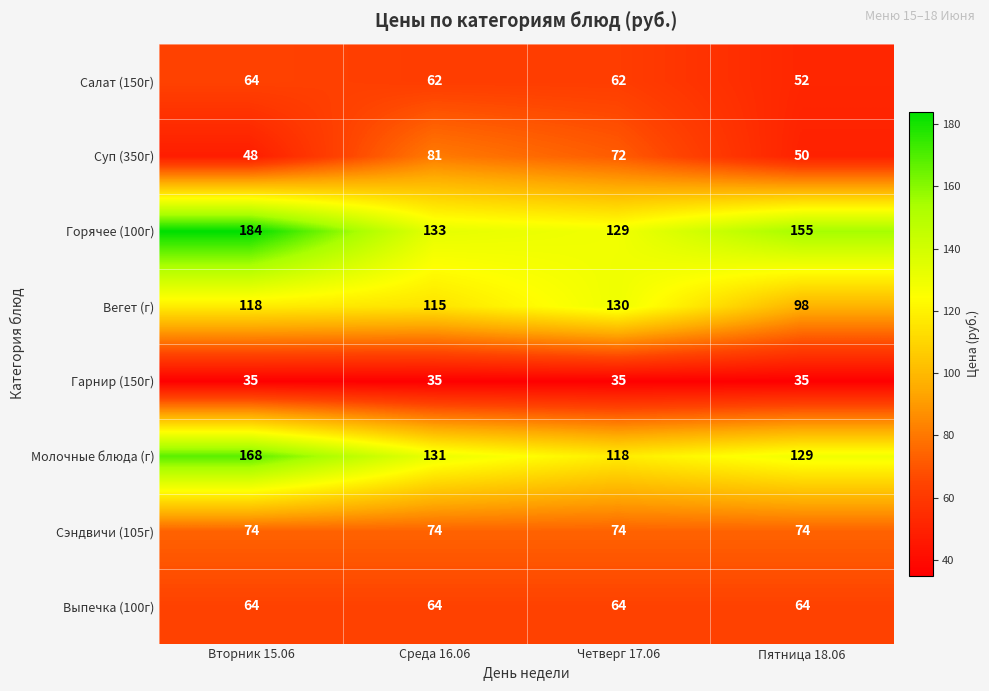

The Горячее (100г) series shows 53 at Вторник 15.06. True or false?

False